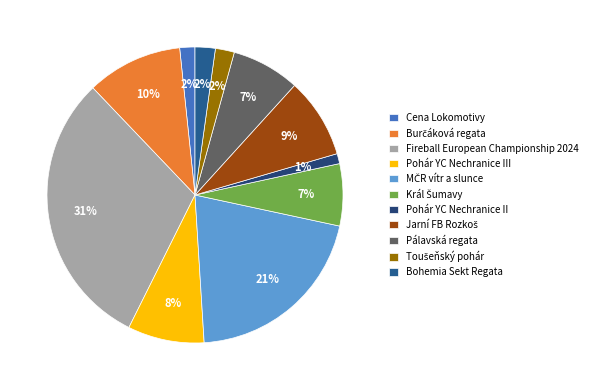

Is there a majority slice in this chart?

No